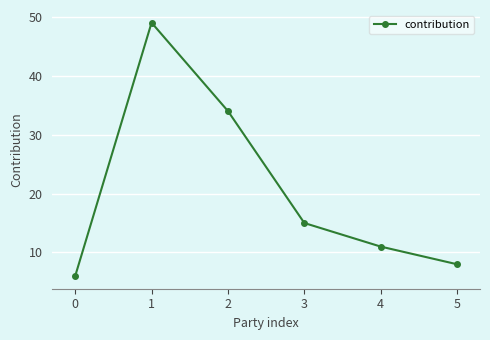

What is the value of the 4th point from the left?

15